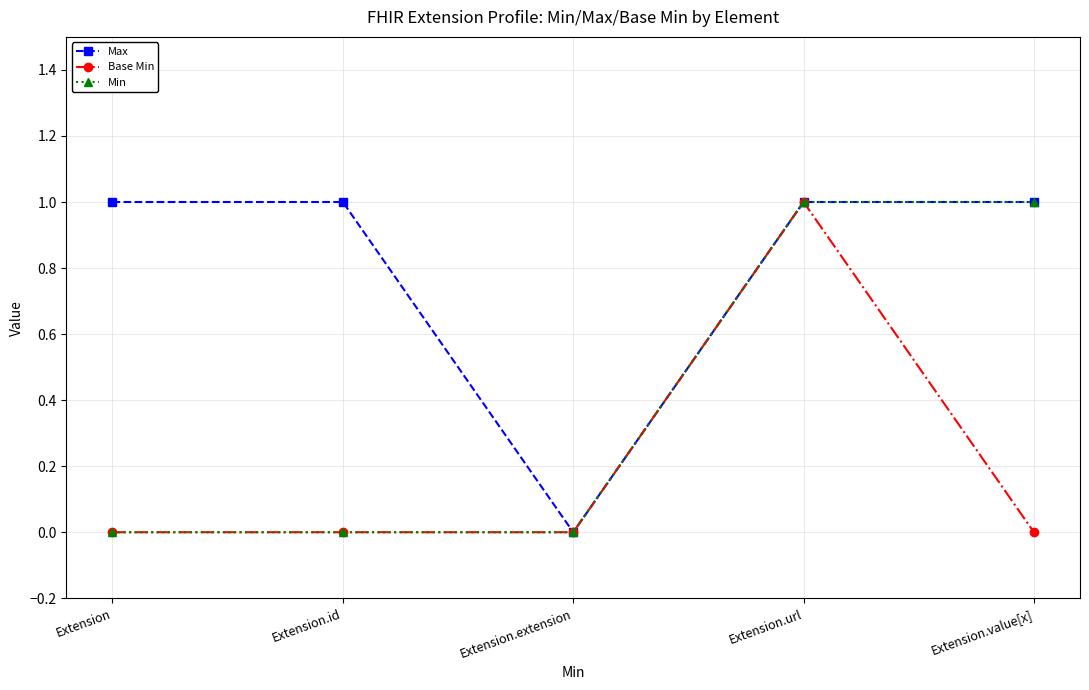

Rank the series by their average value, from lowest to highest.

Base Min, Min, Max